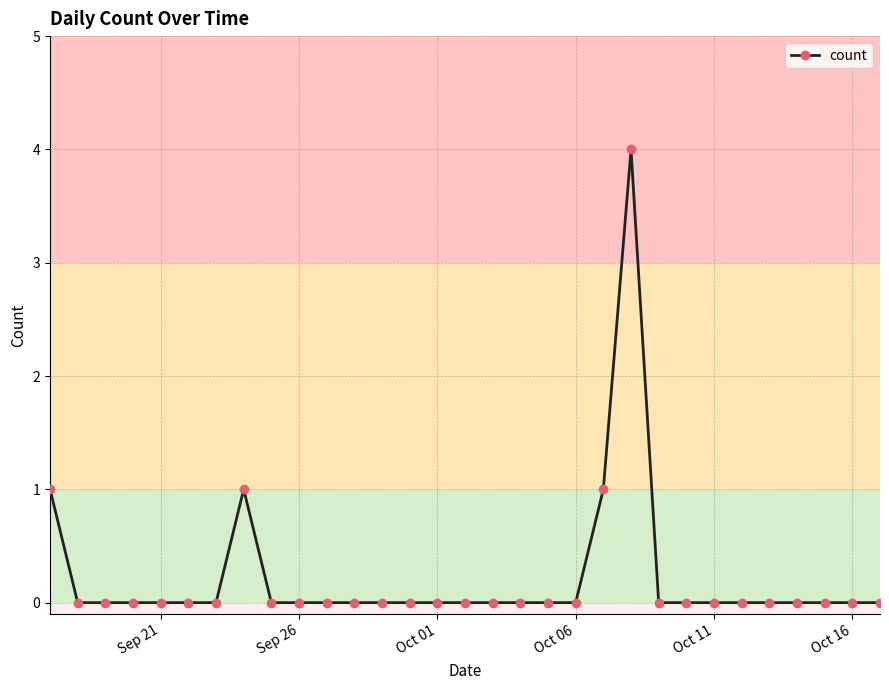

What is the sum of all values?

7